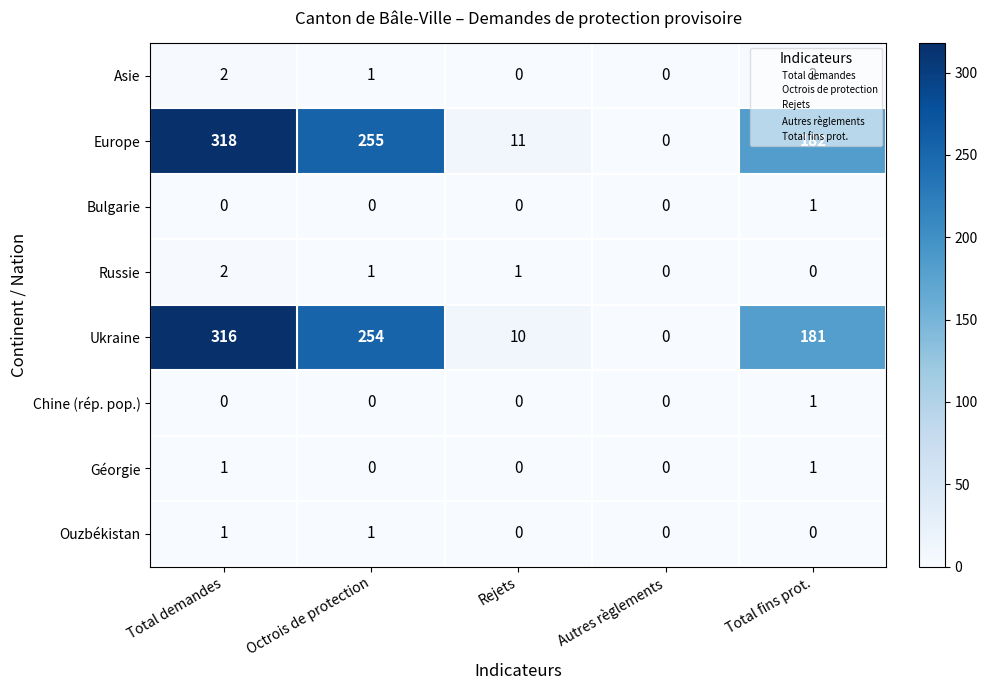

The Europe series shows 213 at Total demandes. True or false?

False